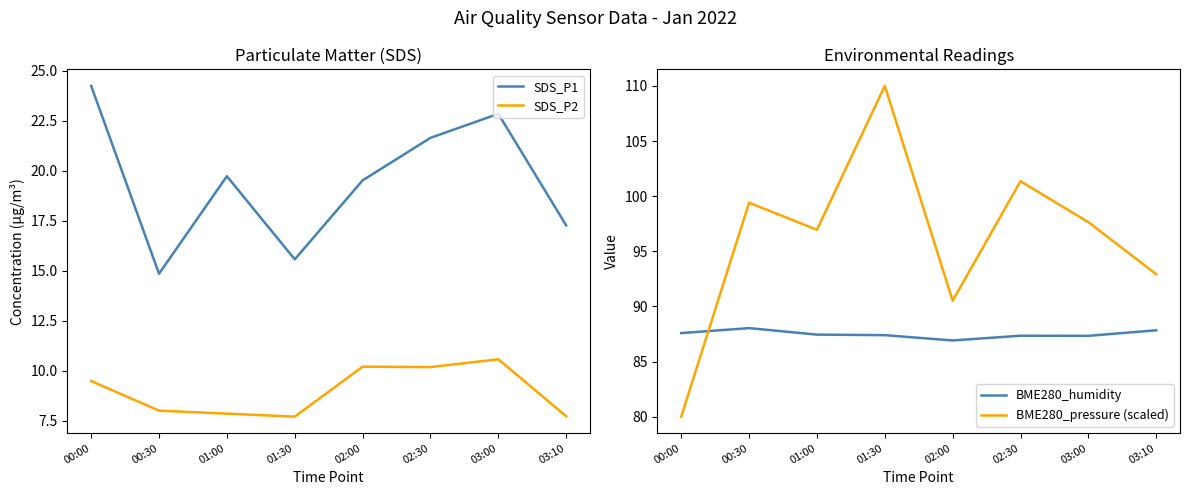

Is this an area chart (filled region under the line)?

No